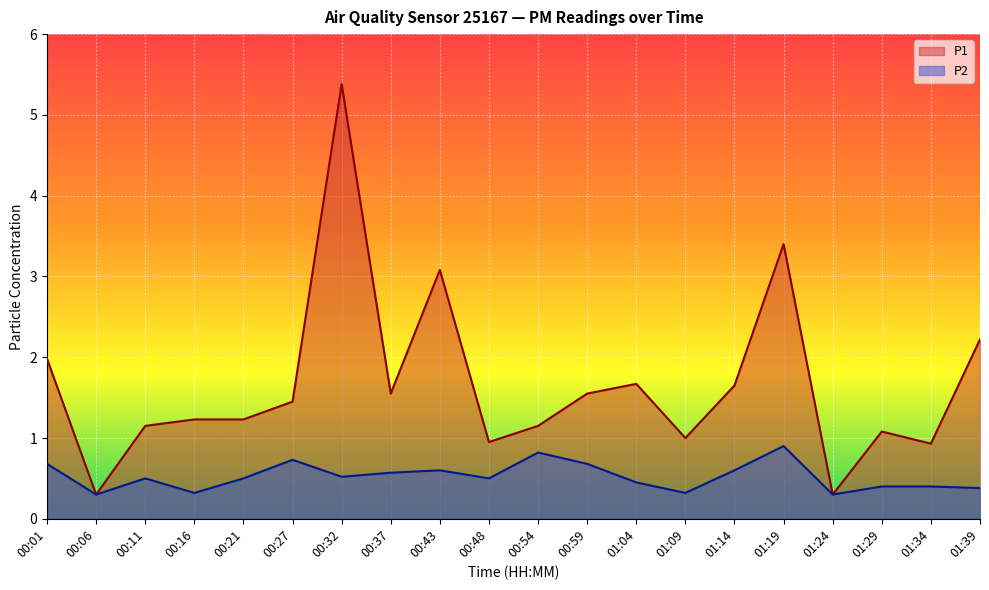

The P1 series shows 1.6 at 00:59. True or false?

True